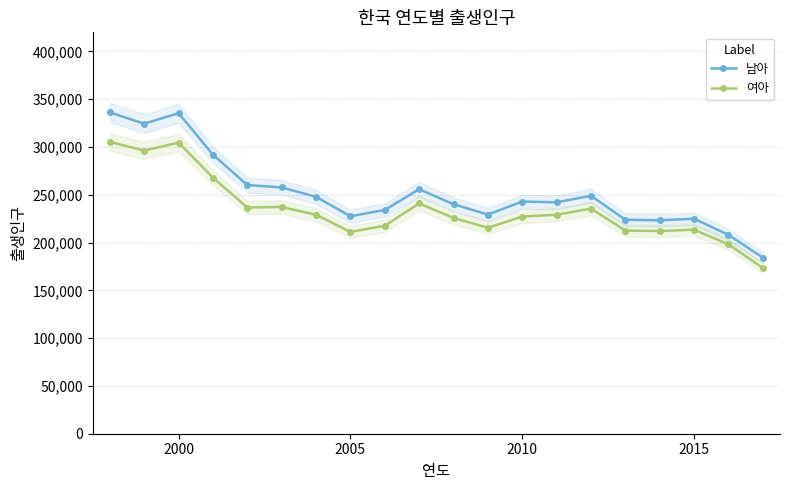

True or false: 남아 and 여아 intersect in this chart.

False